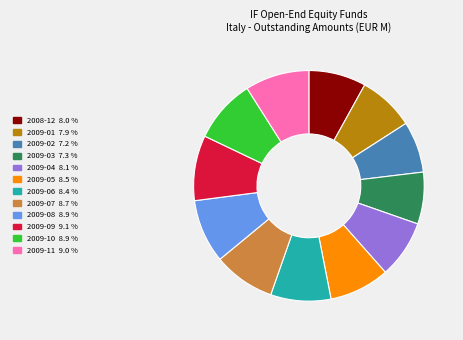

Does 2009-09 account for over 50% of the chart?

No